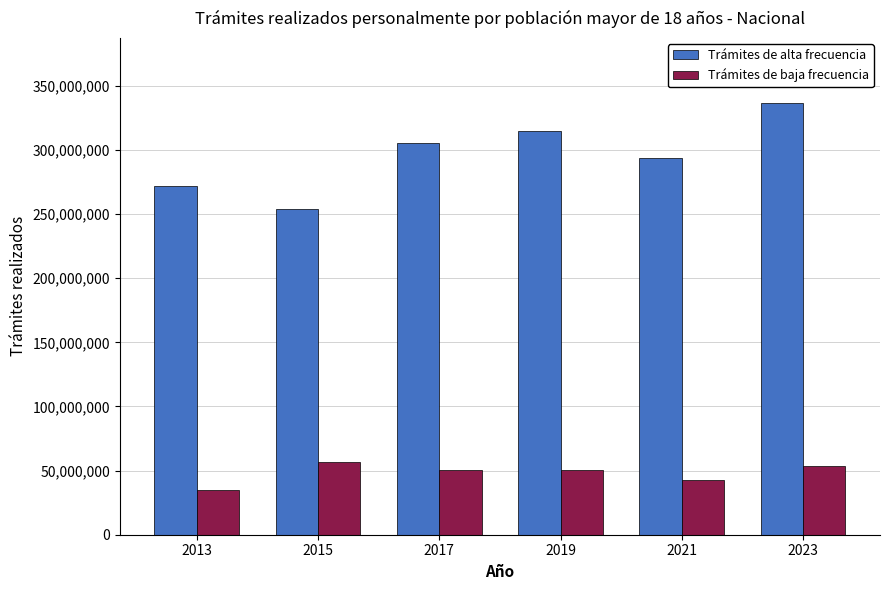

Rank the series by their average value, from lowest to highest.

Trámites de baja frecuencia, Trámites de alta frecuencia